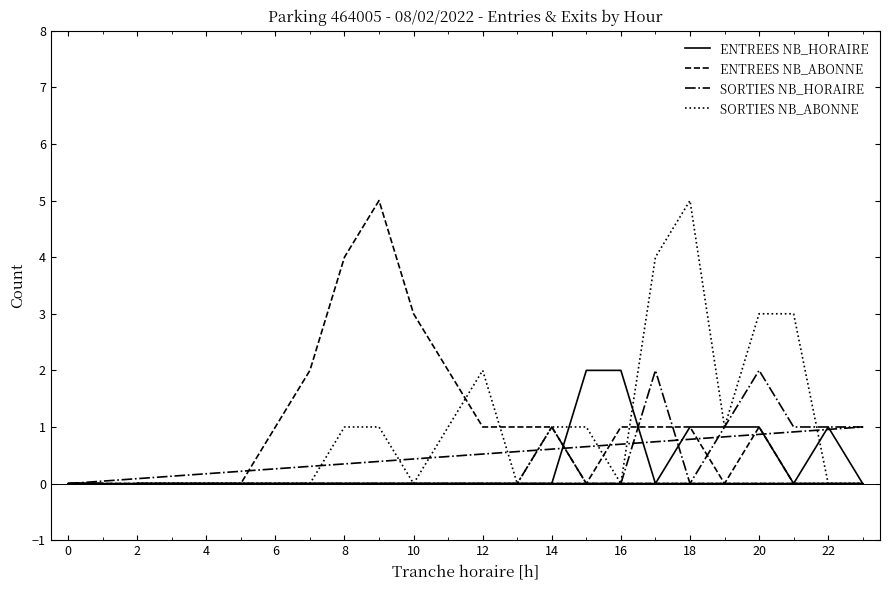

True or false: ENTREES NB_ABONNE has a value of 2 at 21.

False